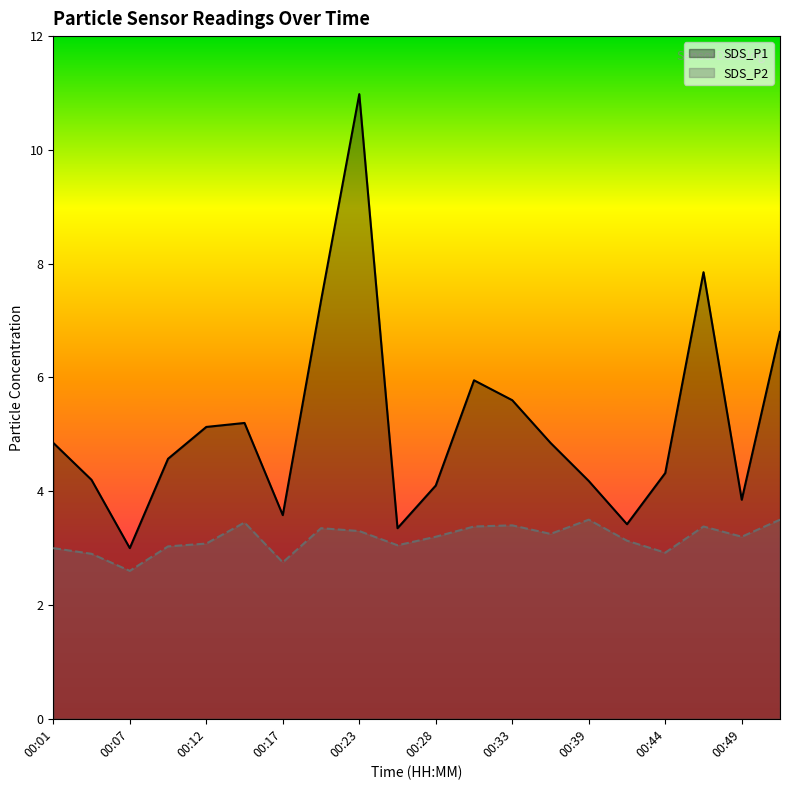

True or false: SDS_P2 and SDS_P1 cross at least once.

False